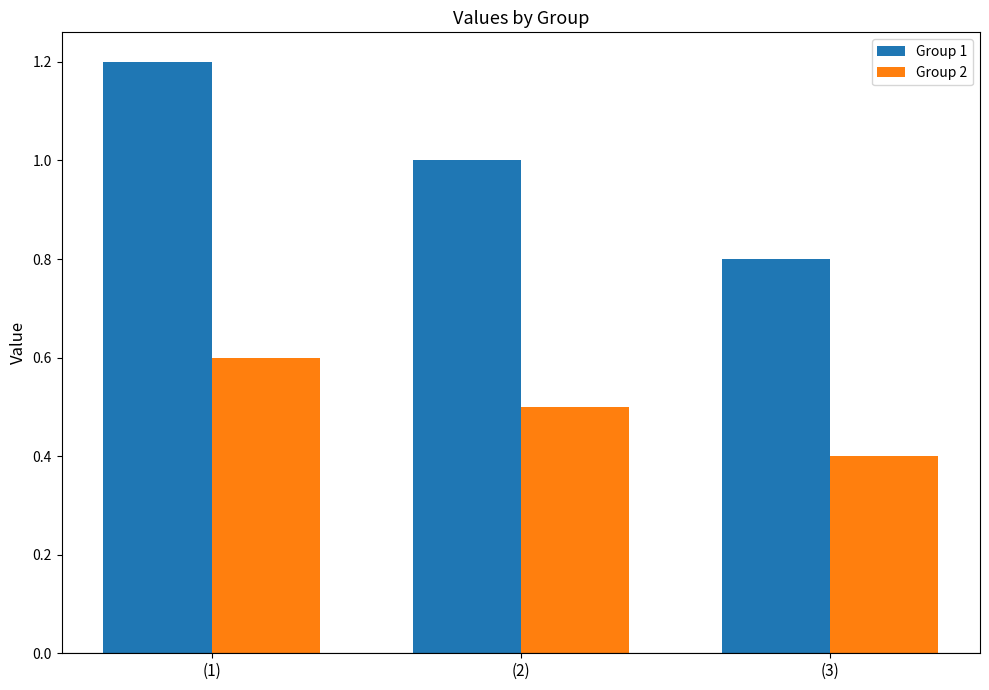

Does the chart contain stacked bars?

No